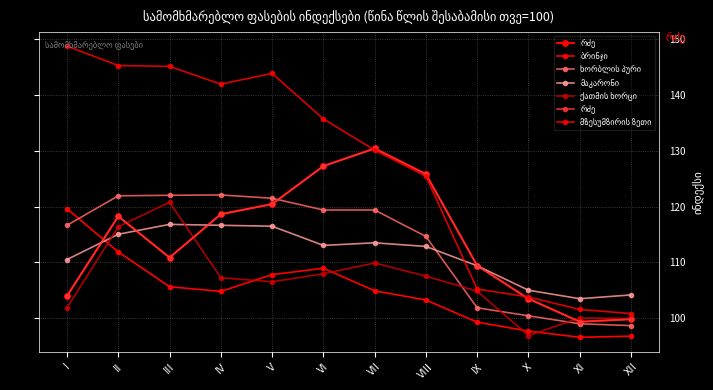

Which category has the highest value in the რძე series?

VII